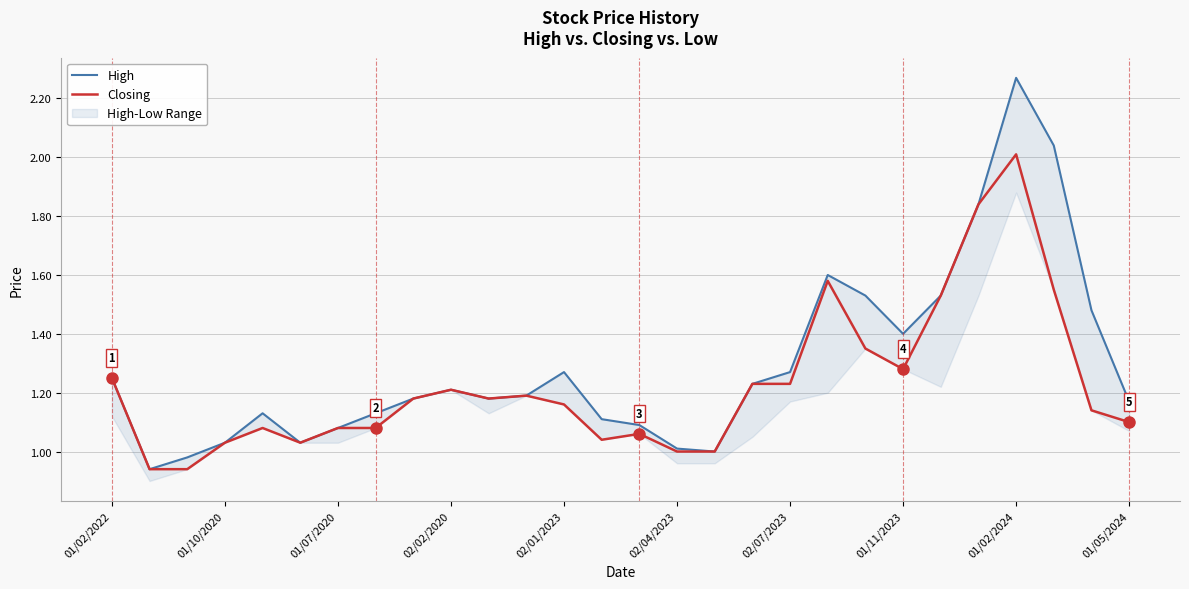

The value of Closing at 01/05/2024 is 1.1. True or false?

True